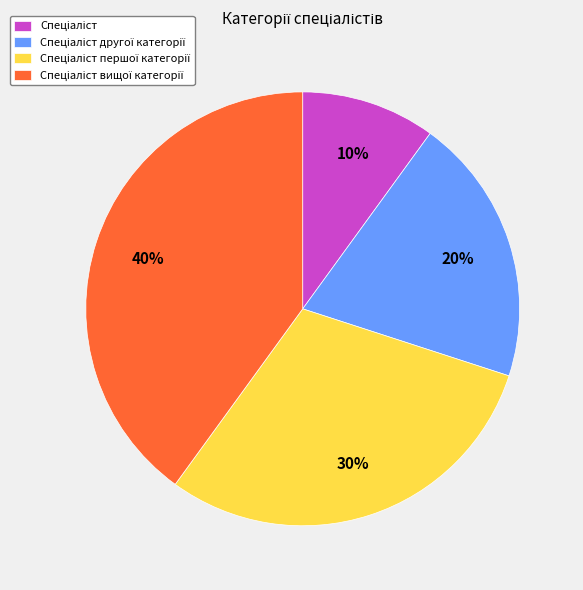

To the nearest percent, what is the difference between the largest and smallest slice percentages?

30%